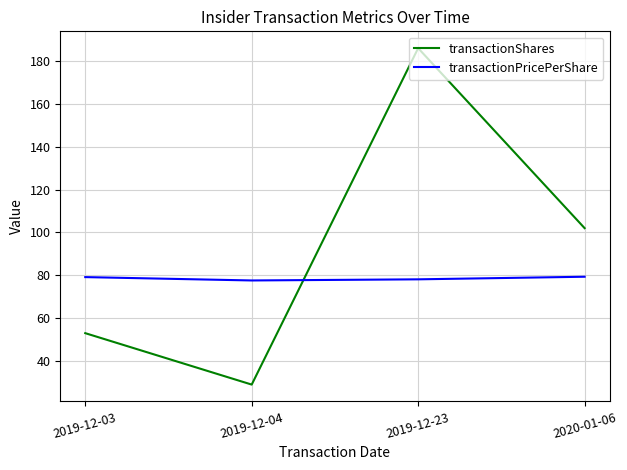

What position from the right is 2019-12-03?

4